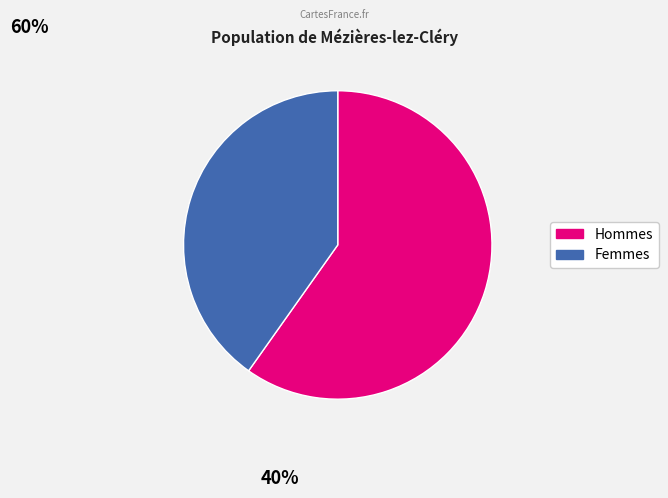

The pct05 slice represents 20% of the pie. True or false?

False